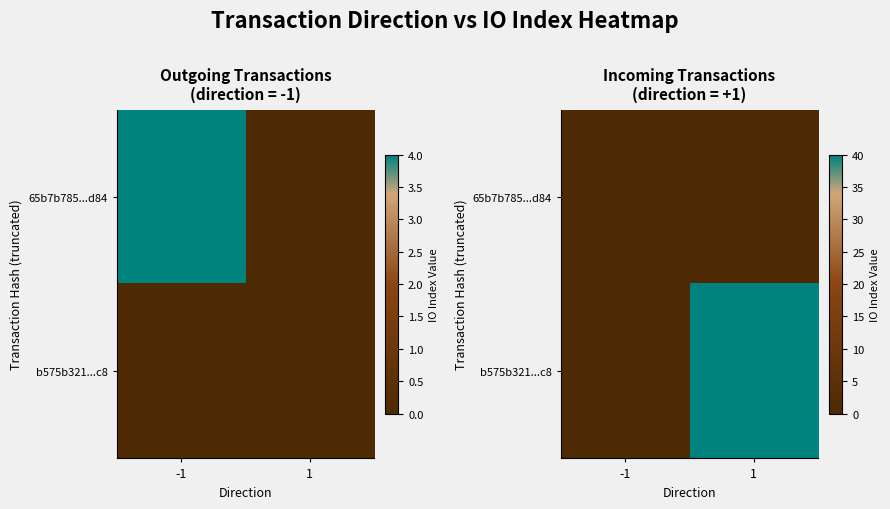

How many values in the b575b321...c8 series are below 40?

1